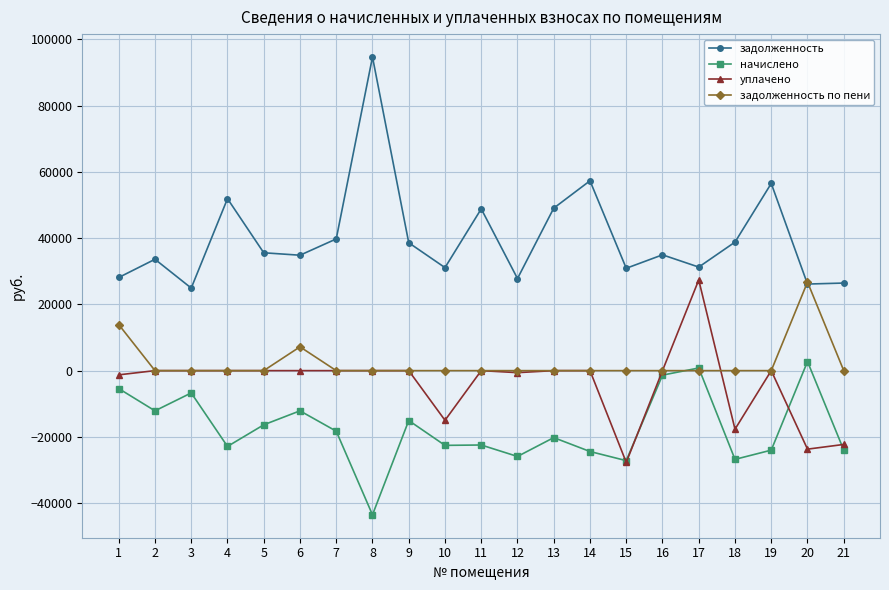

True or false: начислено has a value of -15061.1 at 9.

True